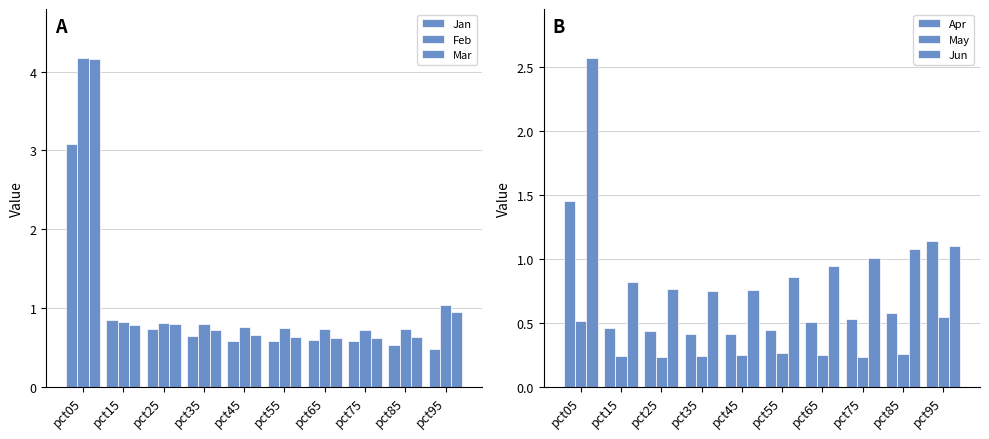

What is the value of the May bar at the 9th from the left?

0.3